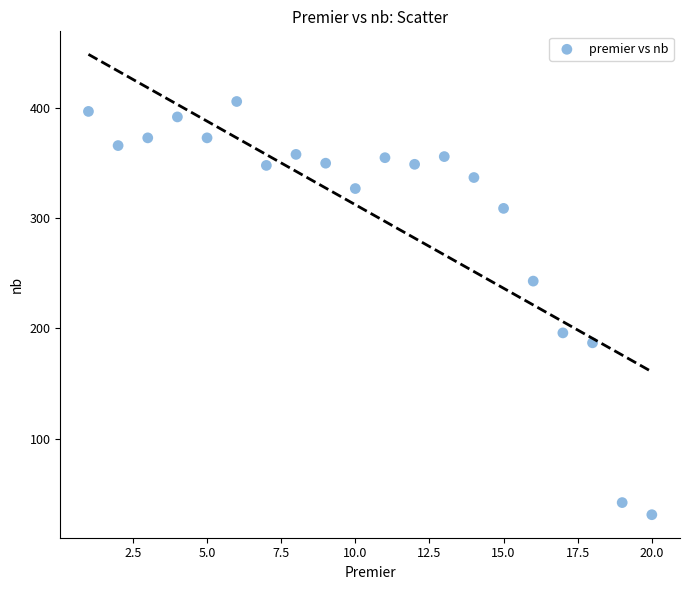

What is the range of Y values (max minus min)?

375